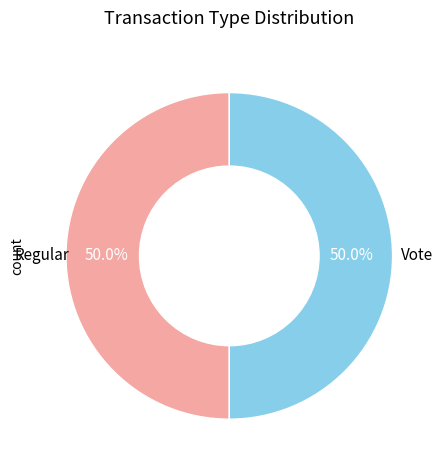

To the nearest percent, what is the combined percentage of Vote and Regular?

100%